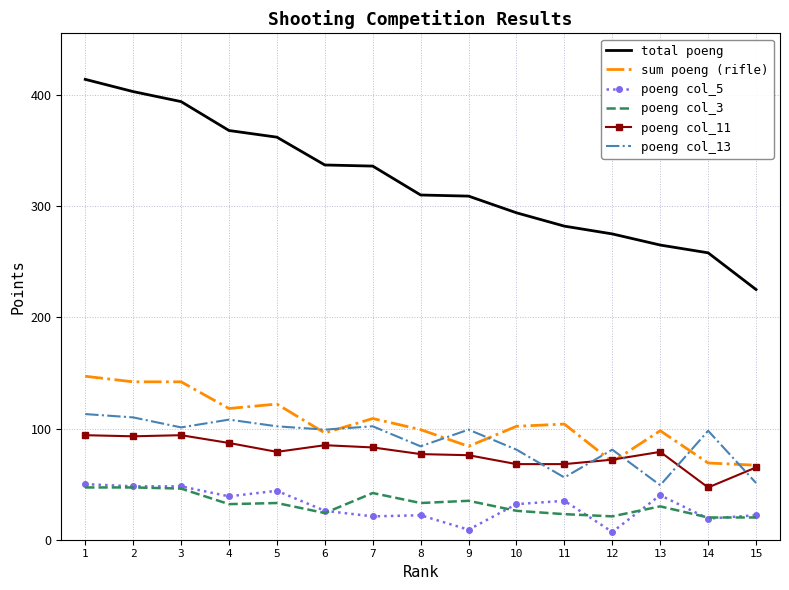

True or false: total poeng and poeng col_13 intersect in this chart.

False